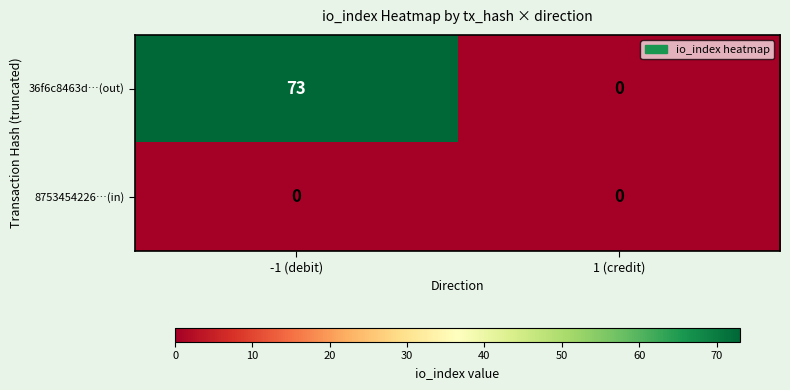

What is the spread (max minus min) of values at -1 (debit)?

73